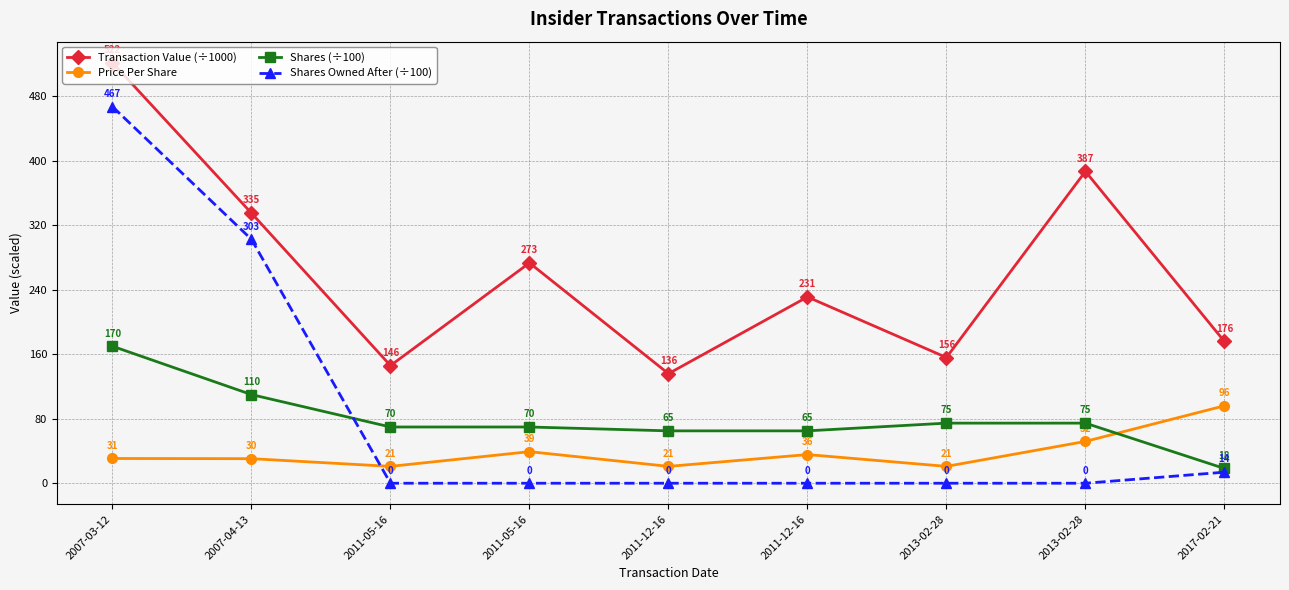

What is the label of the 6th point from the right?

2011-05-16